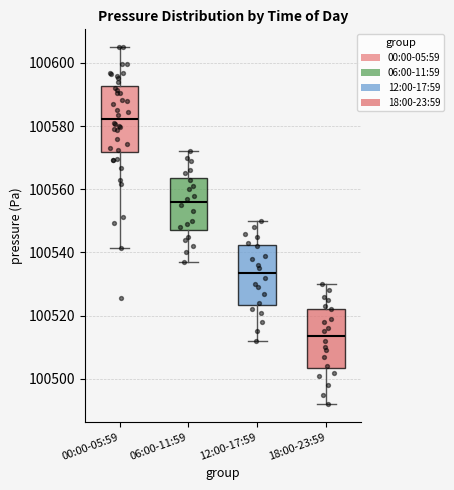

Where does the lower whisker of the box for 06:00-11:59 end on the y-axis? The values are not printed on the chart, so give them approximately, as read against the axis.

100538